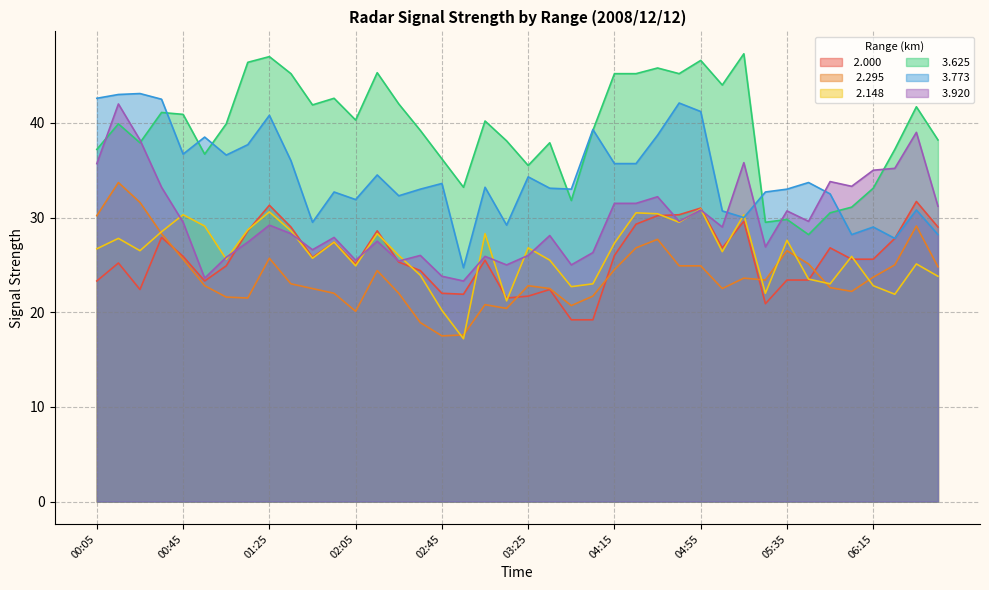

What is the label of the 27th point from the right?

02:15